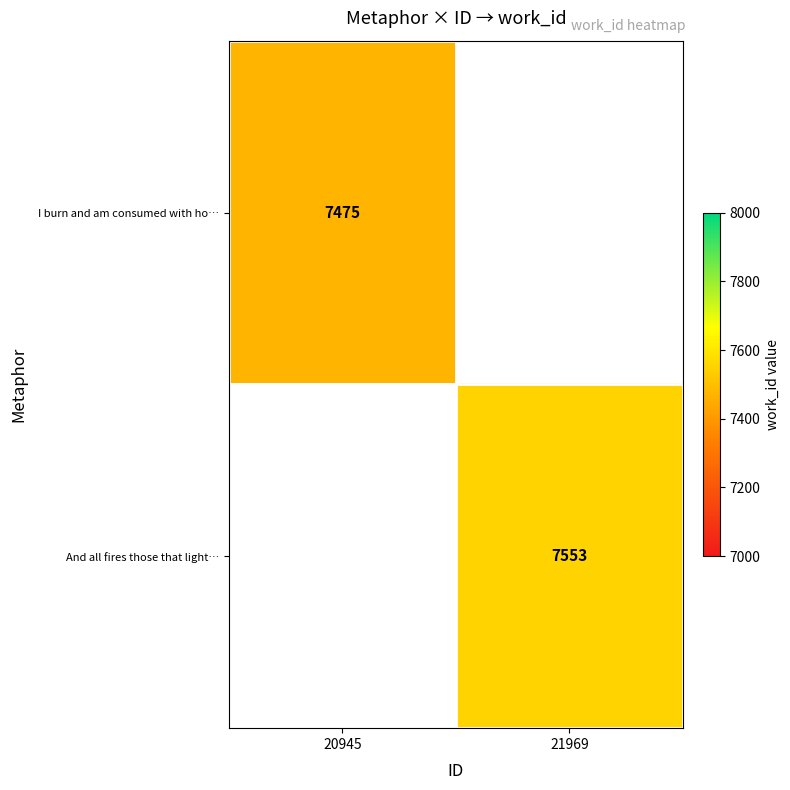

Is it true that And all fires those that light… equals 7553 at 21969?

True